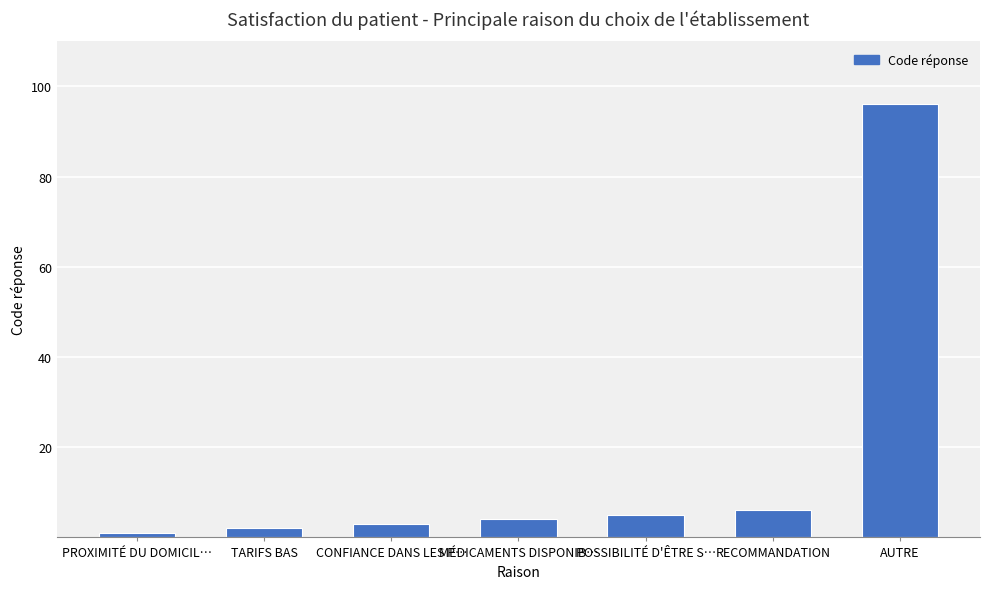

What is the change in value from MÉDICAMENTS DISPONIB… to AUTRE?

+92